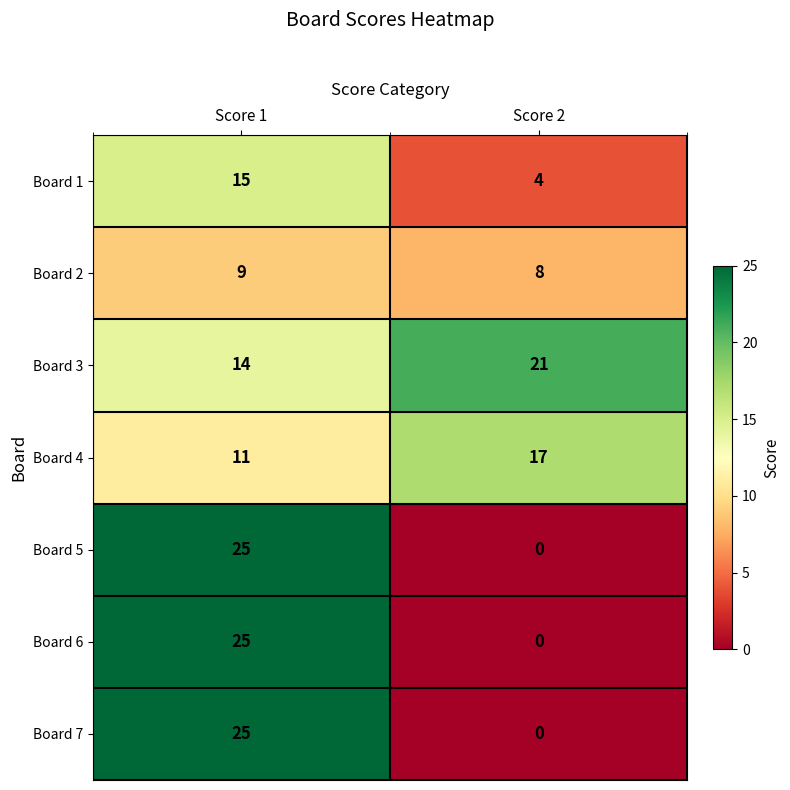

List the labels in order of Board 2 value, largest first.

Score 1, Score 2